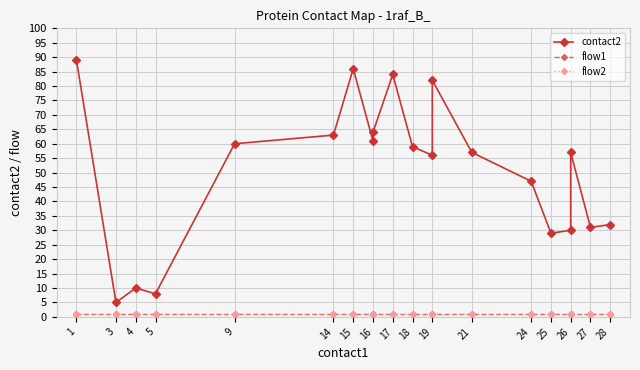

Rank the series at 21 from highest to lowest value.

contact2, flow1, flow2